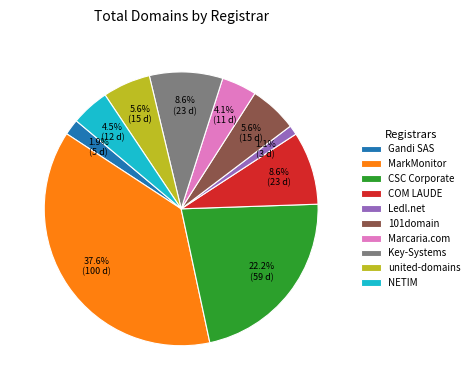

How much of the chart is everything except Gandi SAS?

98.1%